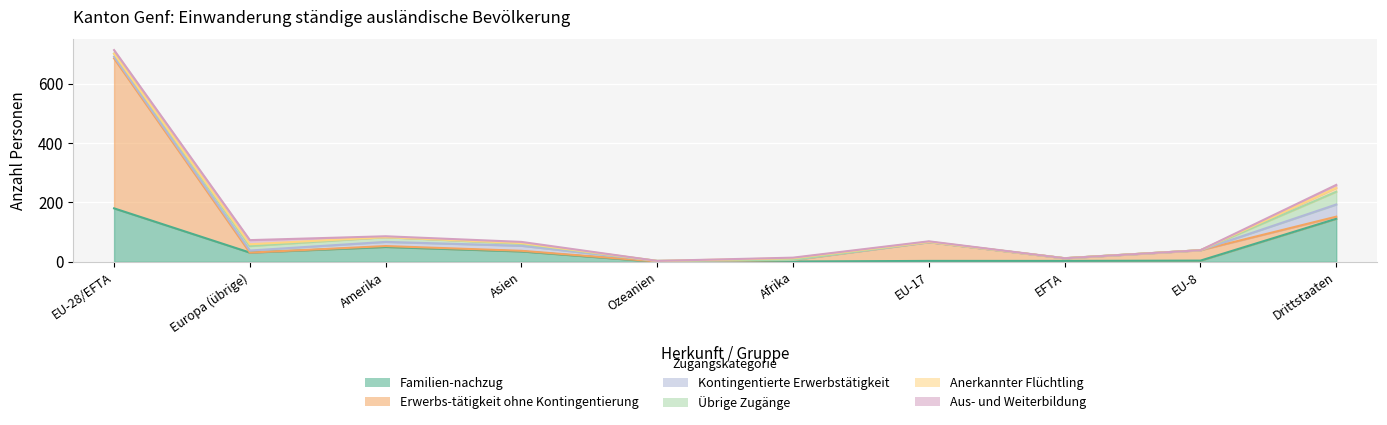

What is the average value of the Aus- und Weiterbildung series?

5